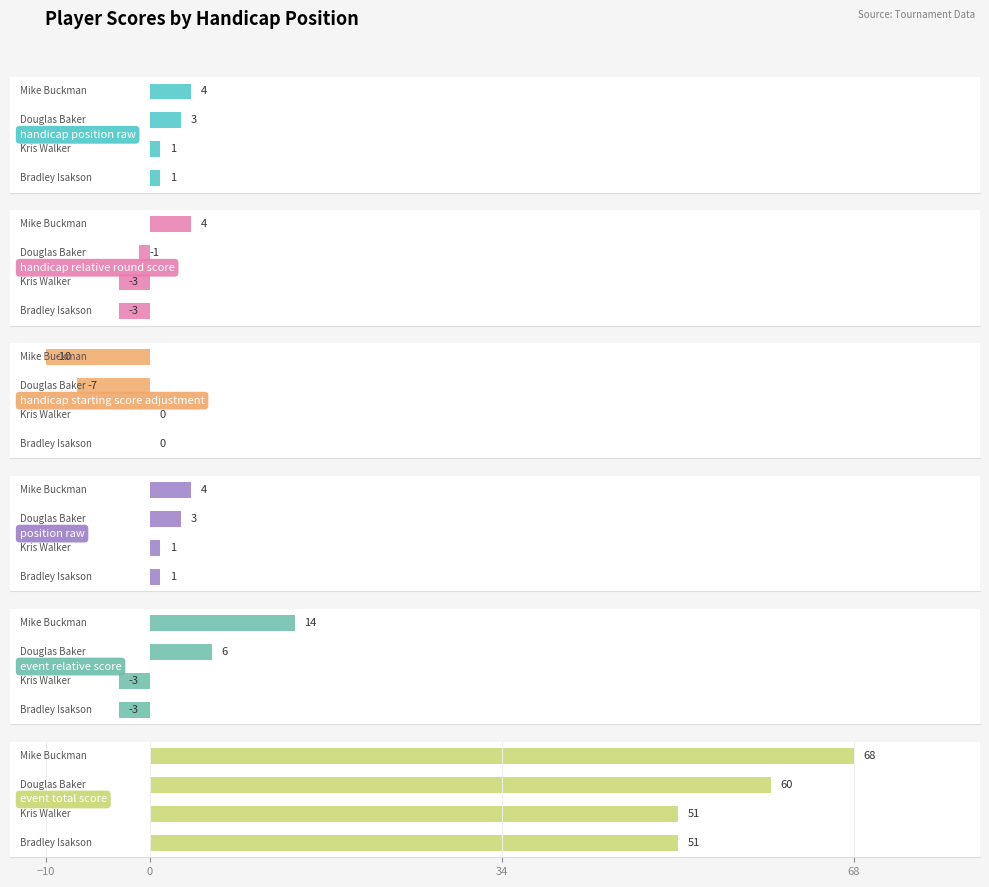

At how many categories does at least one series exceed 33?

4